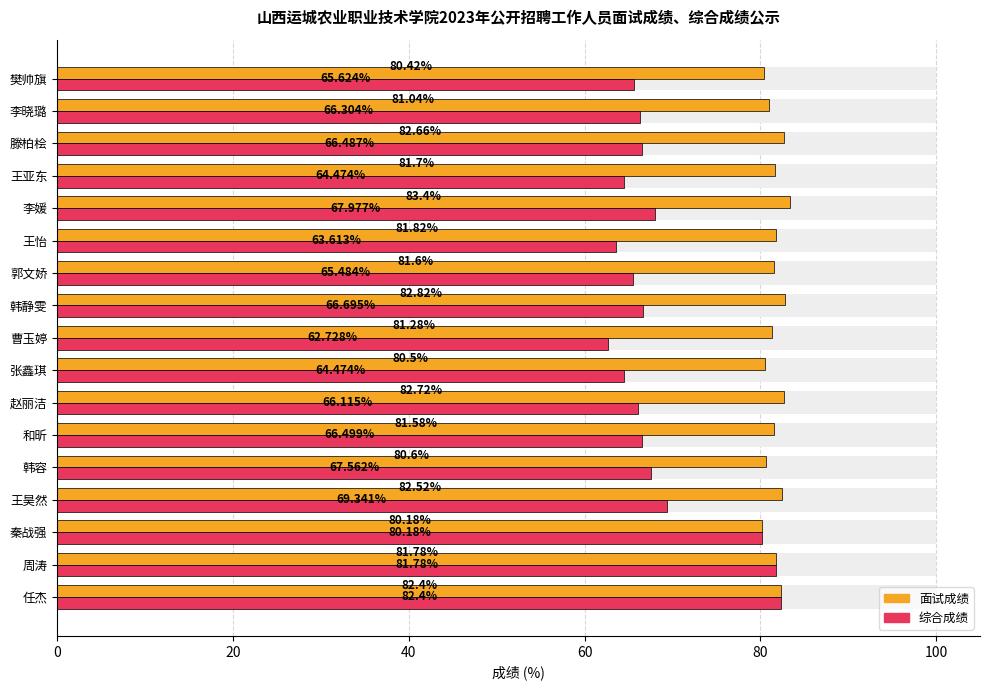

How many series are shown in this chart?

2